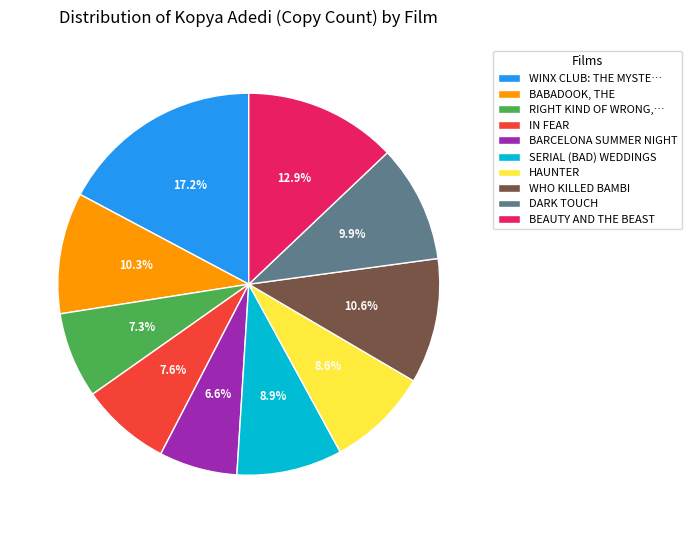

True or false: BABADOOK, THE accounts for 1% of the total.

False